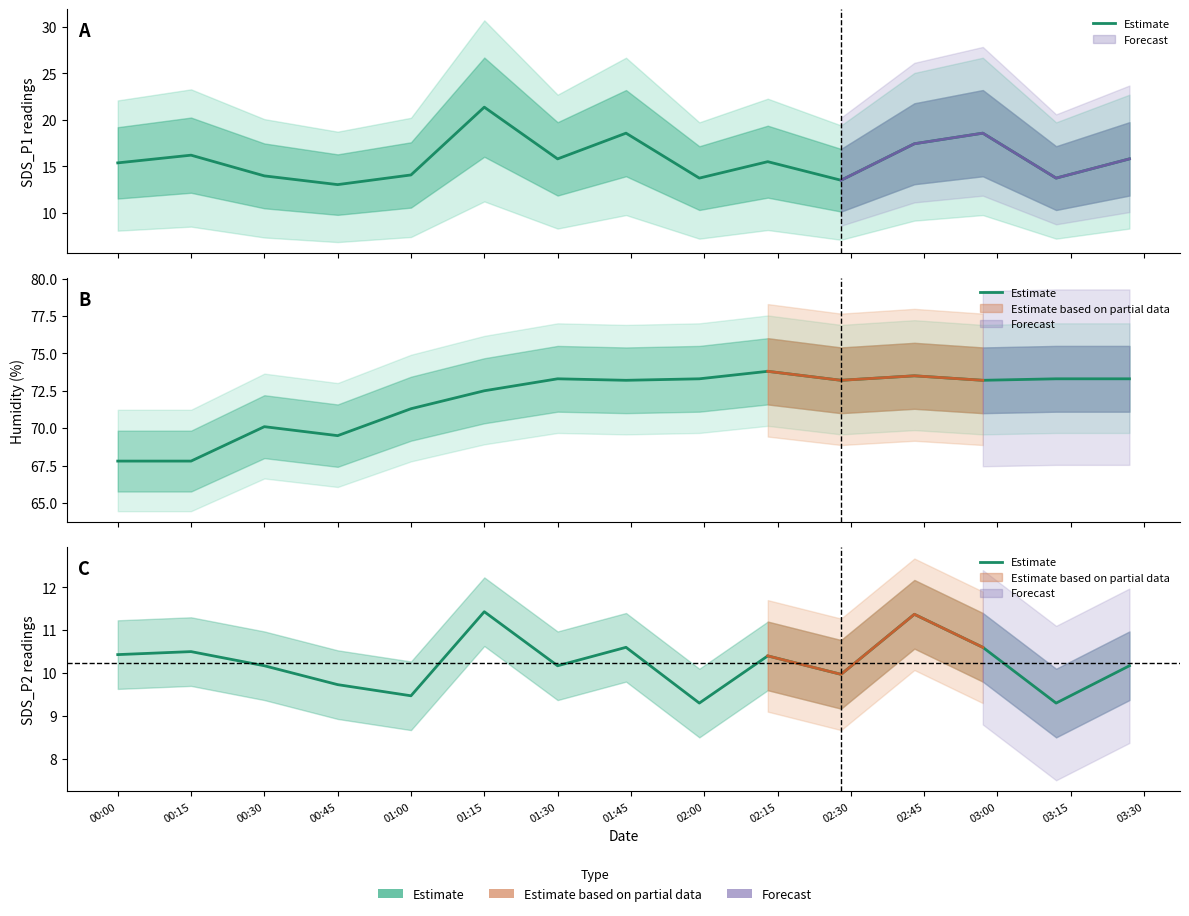

How many points are higher than both their immediate neighbors (excluding endpoints)?

5